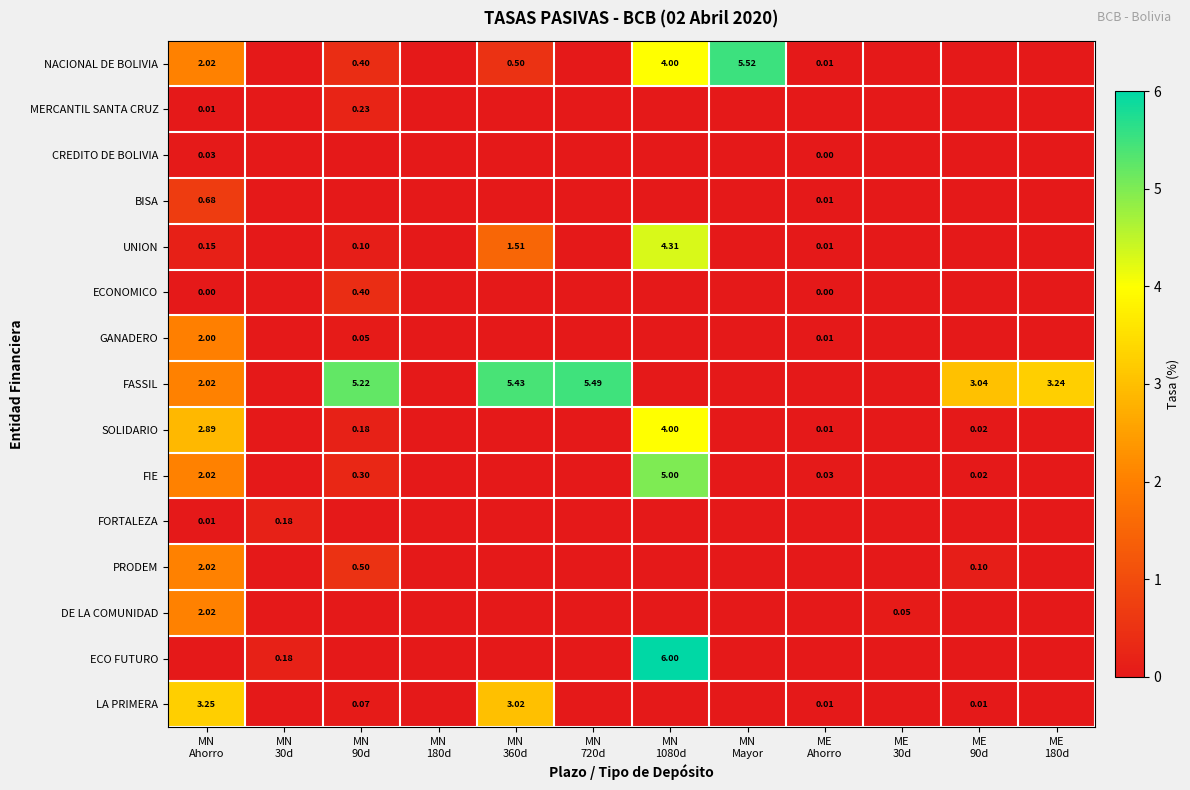

At which category is the sum across all series the highest?

MN
1080d